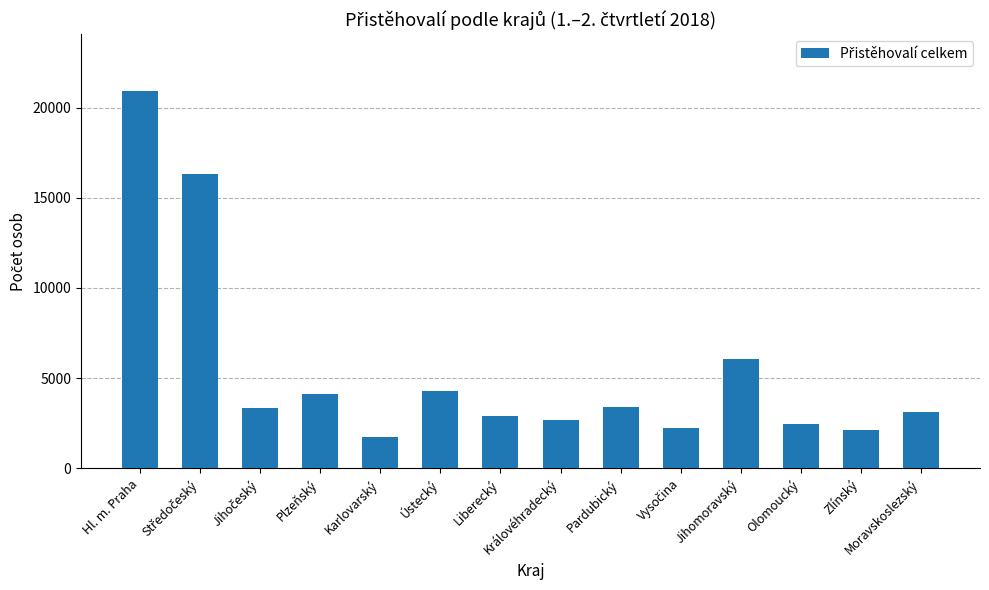

What is the sum of all values?

75681